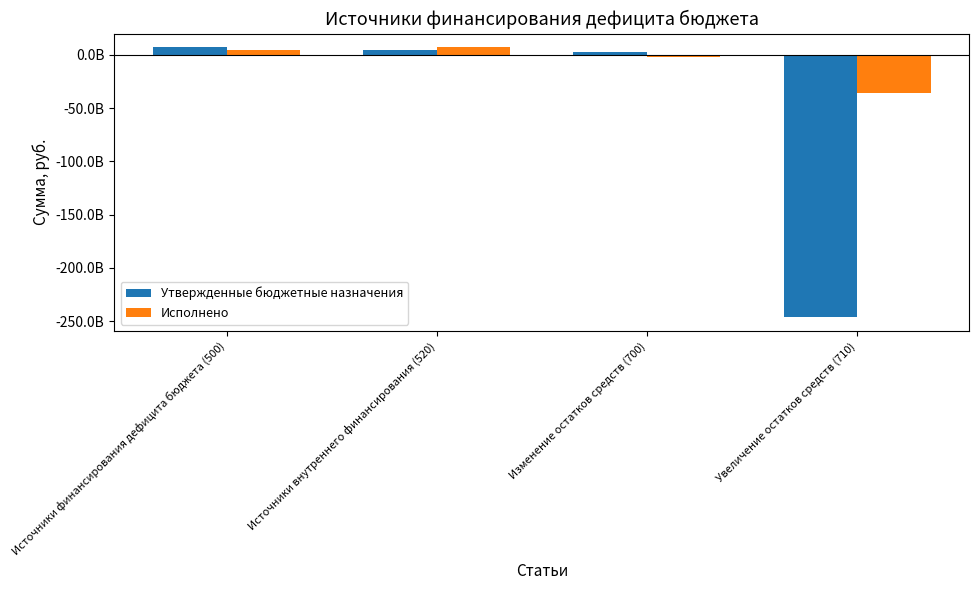

Rank the series at Изменение остатков средств (700) from highest to lowest value.

Утвержденные бюджетные назначения, Исполнено